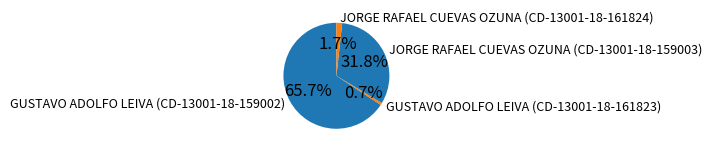

To the nearest percent, what is the difference between the largest and smallest slice percentages?

65%